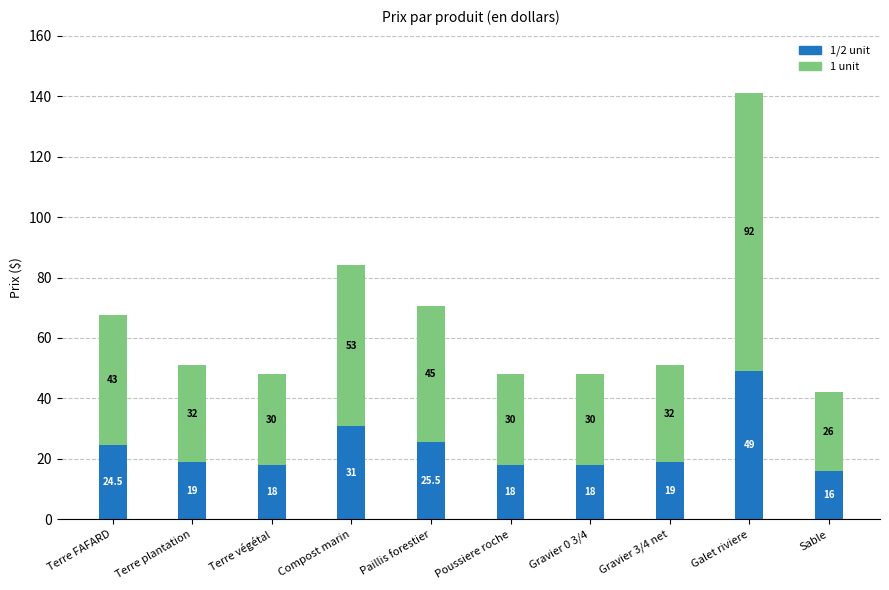

At which label is 1/2 unit closest to 32?

Compost marin